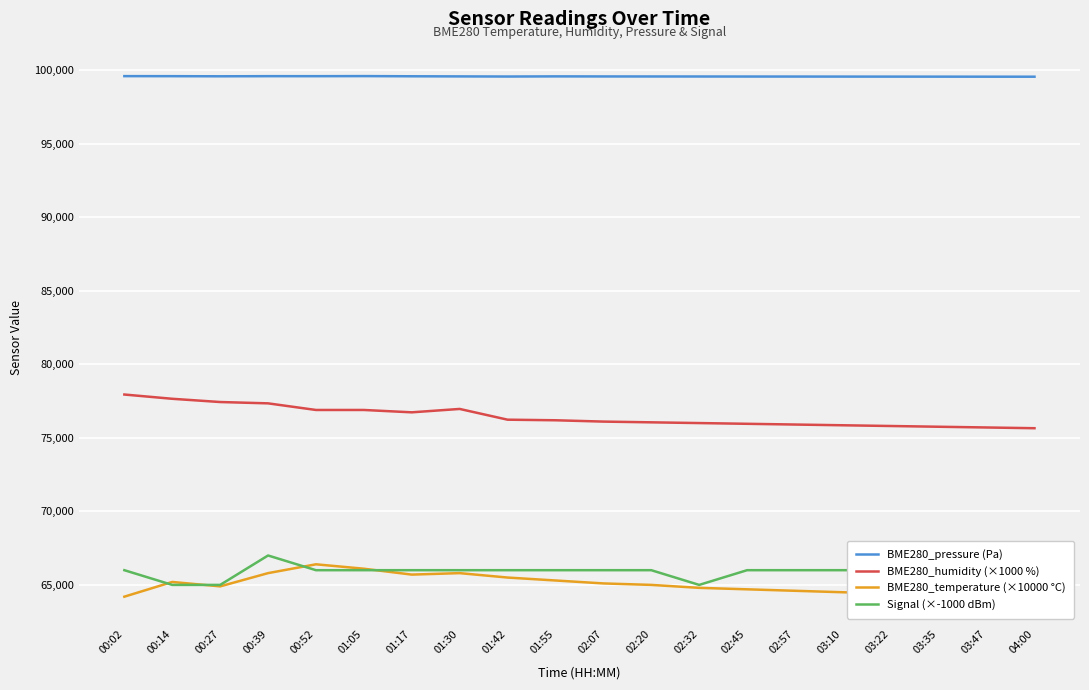

What is the lowest value of the BME280_temperature (×10000 °C) series?

64100.0